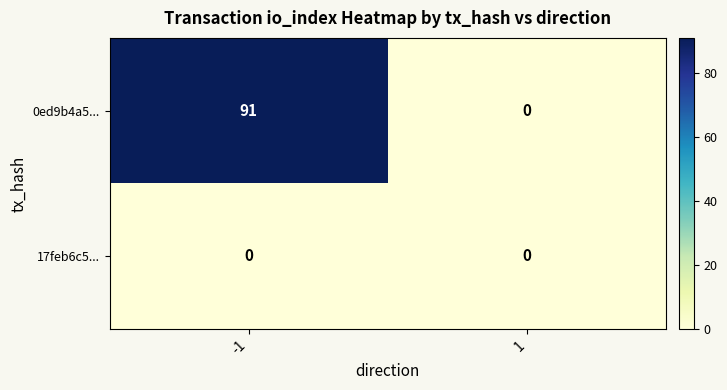

Which series has the largest total across all categories?

0ed9b4a5...